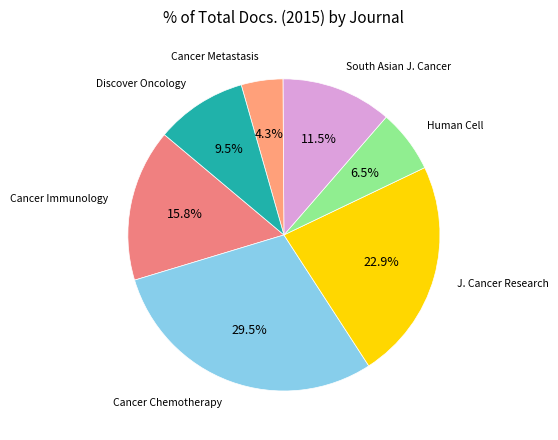

Rank the categories by value from lowest to highest.

Cancer Metastasis, Human Cell, Discover Oncology, South Asian J. Cancer, Cancer Immunology, J. Cancer Research, Cancer Chemotherapy